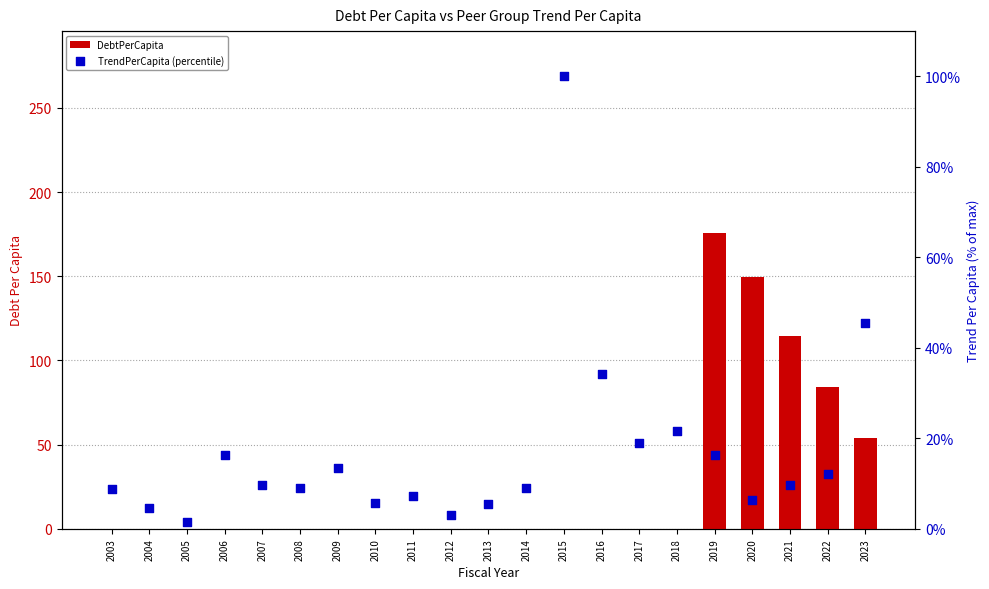

What are all the series names shown in the legend?

DebtPerCapita, TrendPerCapita (percentile)